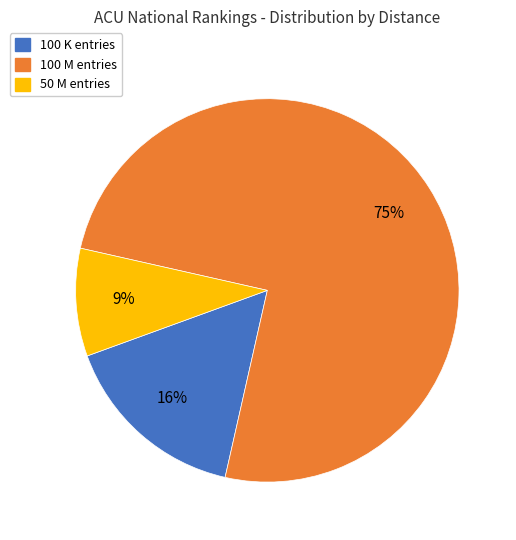

Does any single category account for the majority?

Yes